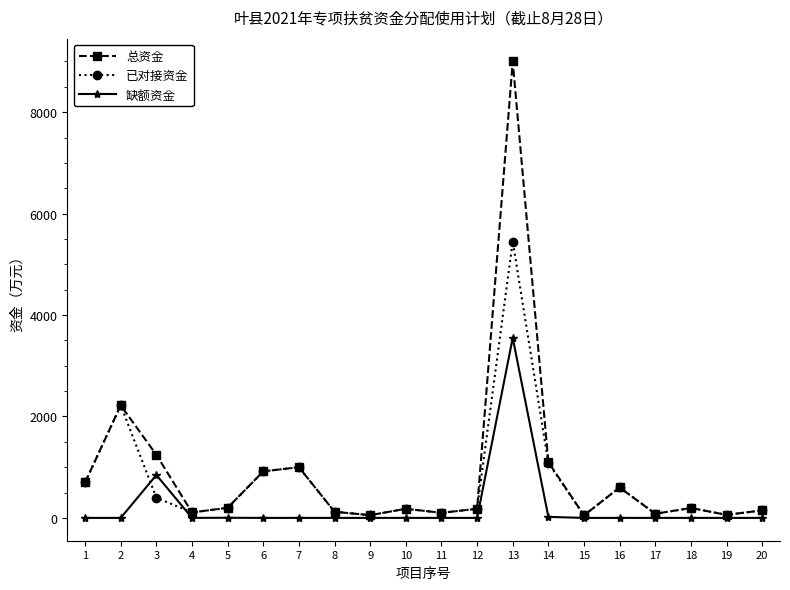

What is the spread (max minus min) of values at 18?

195.0